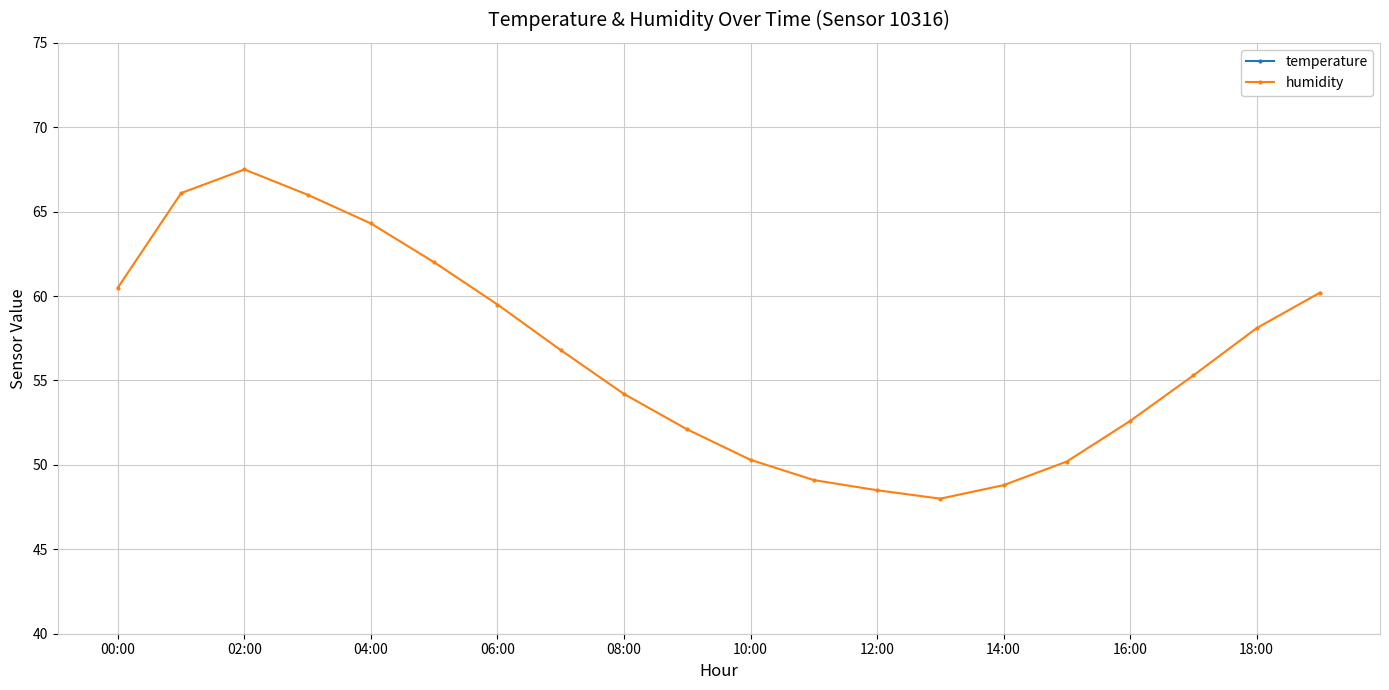

Is it true that humidity equals 58.1 at 18:00?

True